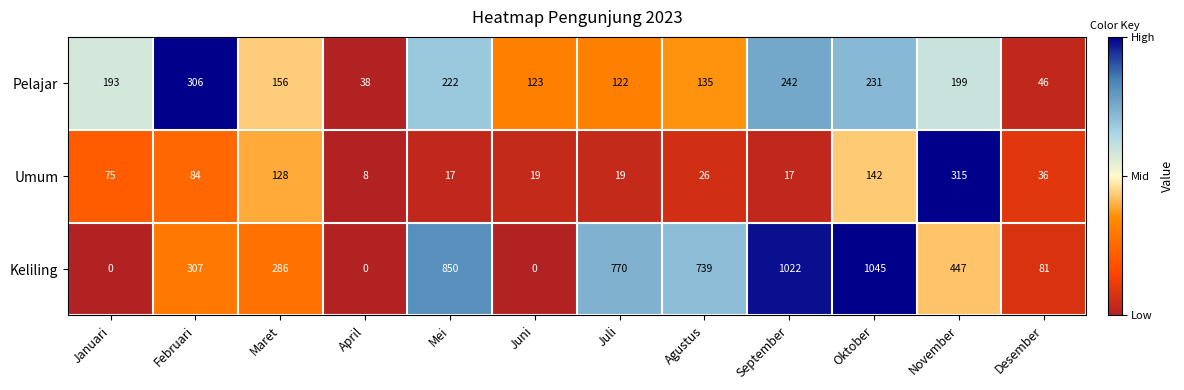

At which category does the chart reach its peak across all series?

Oktober